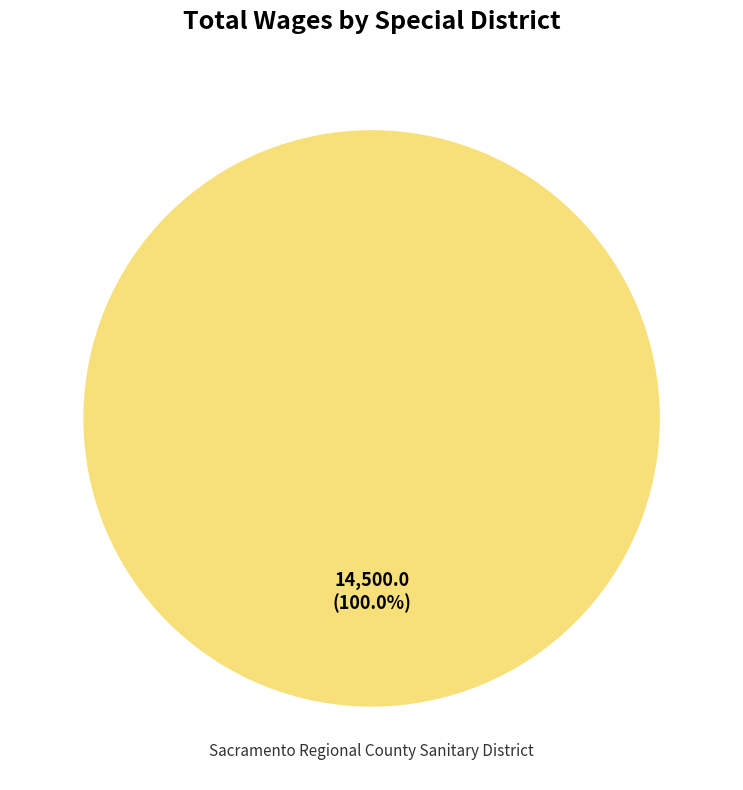

Is there a majority slice in this chart?

Yes